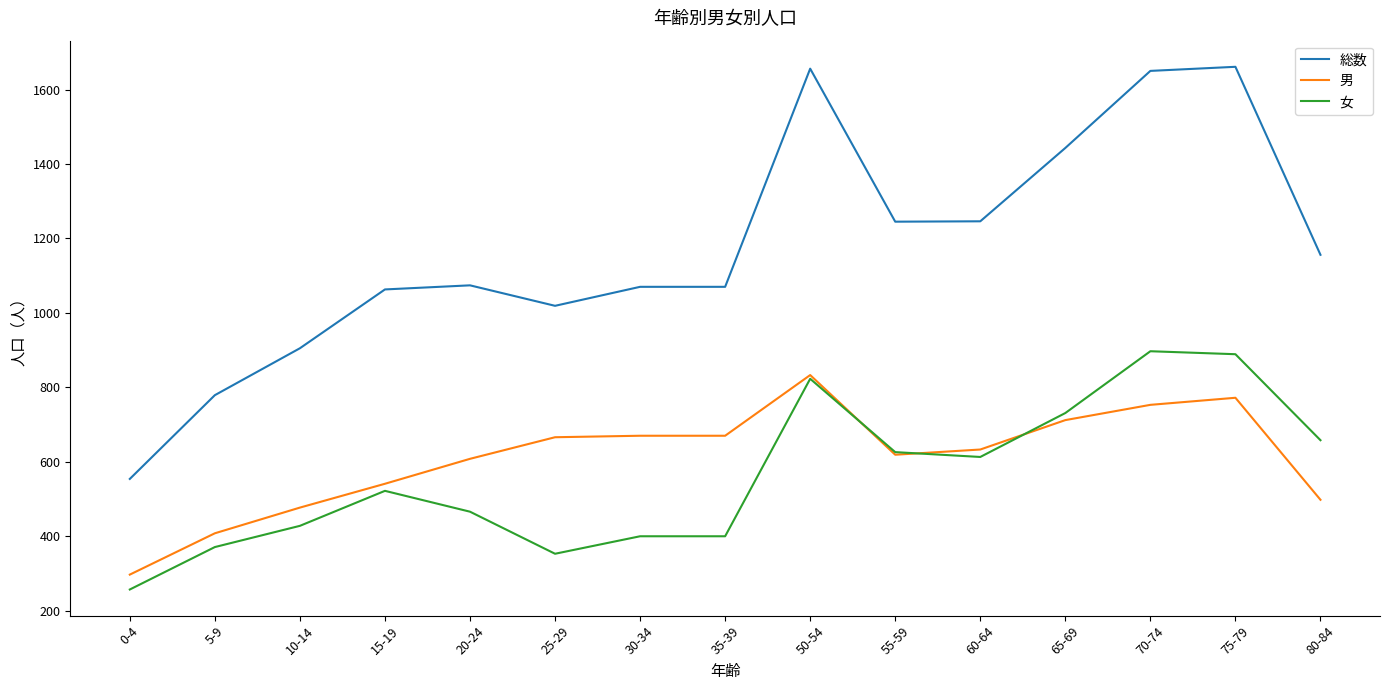

What value does the 女 series have at 65-69, to the nearest 10?

730